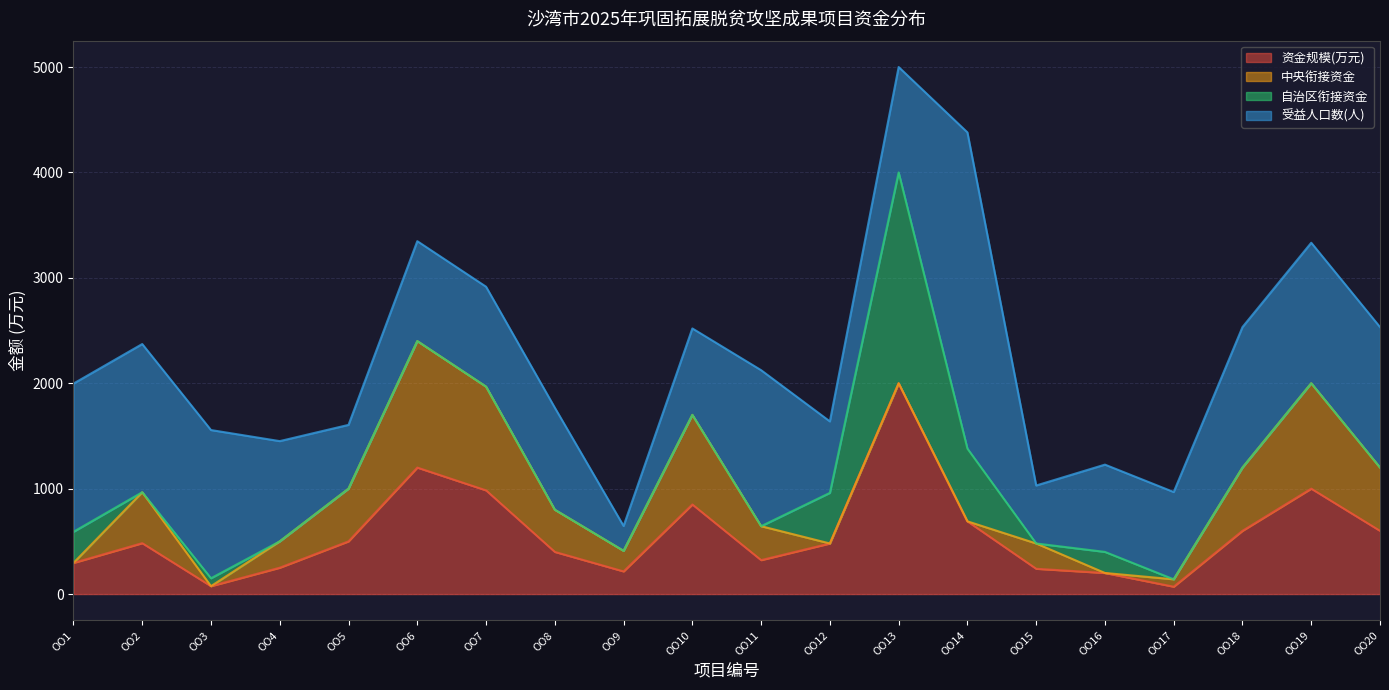

Reading right to left, transcribe all the data shown in this chart.

资金规模(万元): OO20=600.0	OO19=1000.0	OO18=600.0	OO17=70.0	OO16=200.0	OO15=240.0	OO14=690.0	OO13=2000.0	OO12=480.0	OO11=322.0	OO10=850.0	OO9=215.0	OO8=400.0	OO7=983.9	OO6=1200.0	OO5=500.0	OO4=250.0	OO3=75.0	OO2=483.0	OO1=295.3
中央衔接资金: OO20=600.0	OO19=1000.0	OO18=600.0	OO17=70.0	OO16=0.0	OO15=240.0	OO14=0.0	OO13=0.0	OO12=0.0	OO11=322.0	OO10=850.0	OO9=195.0	OO8=400.0	OO7=983.9	OO6=1200.0	OO5=500.0	OO4=250.0	OO3=0.0	OO2=483.0	OO1=0.0
自治区衔接资金: OO20=0.0	OO19=0.0	OO18=0.0	OO17=0.0	OO16=200.0	OO15=0.0	OO14=690.0	OO13=2000.0	OO12=480.0	OO11=0.0	OO10=0.0	OO9=0.0	OO8=0.0	OO7=0.0	OO6=0.0	OO5=0.0	OO4=0.0	OO3=75.0	OO2=0.0	OO1=295.3
受益人口数(人): OO20=1333.0	OO19=1333.0	OO18=1333.0	OO17=828.0	OO16=828.0	OO15=550.0	OO14=3000.0	OO13=1000.0	OO12=678.0	OO11=1480.0	OO10=820.0	OO9=236.0	OO8=968.0	OO7=948.0	OO6=948.0	OO5=605.0	OO4=951.0	OO3=1406.0	OO2=1406.0	OO1=1406.0